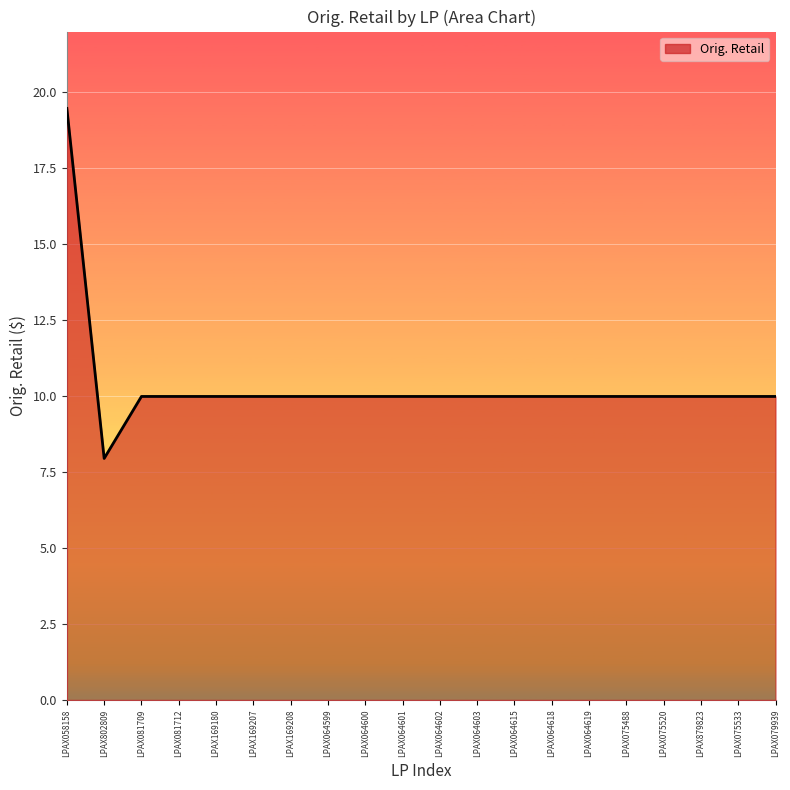

Where does the data first go above 9?

LPAX058158